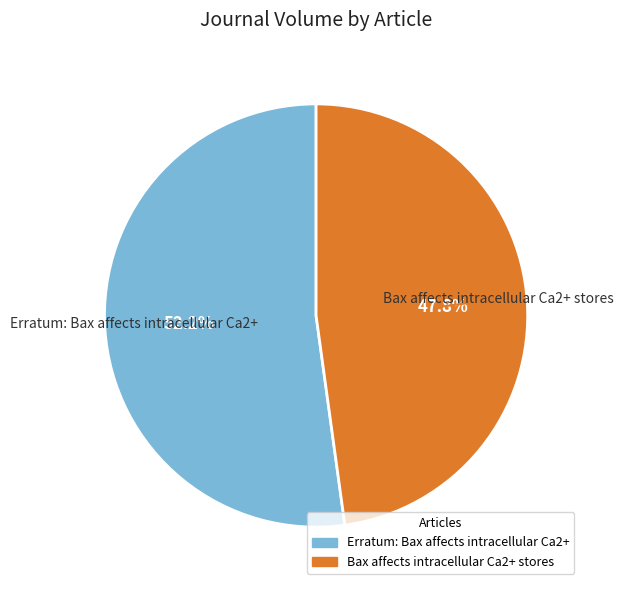

Is there a majority slice in this chart?

Yes